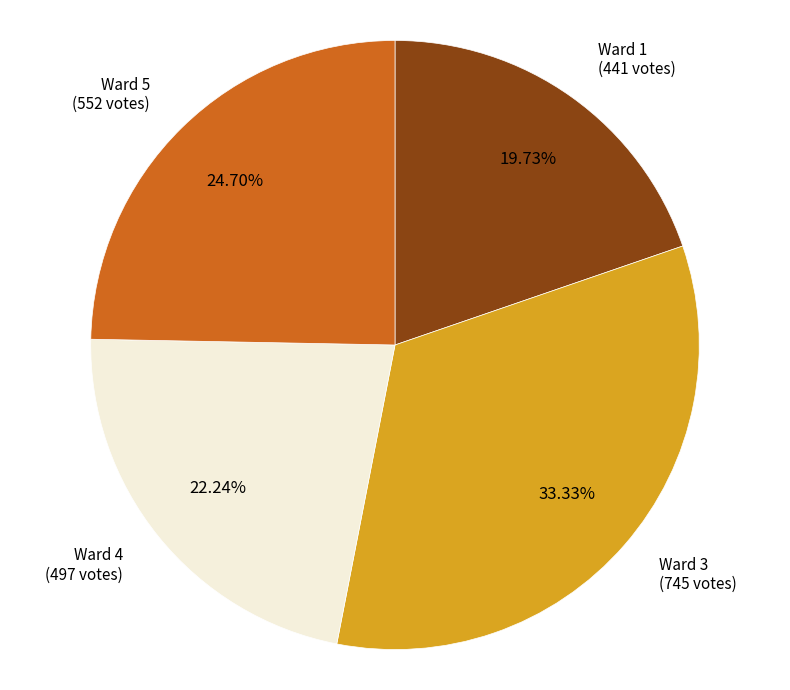

To the nearest percent, what is the combined percentage of Ward 5 and Ward 3?

58%